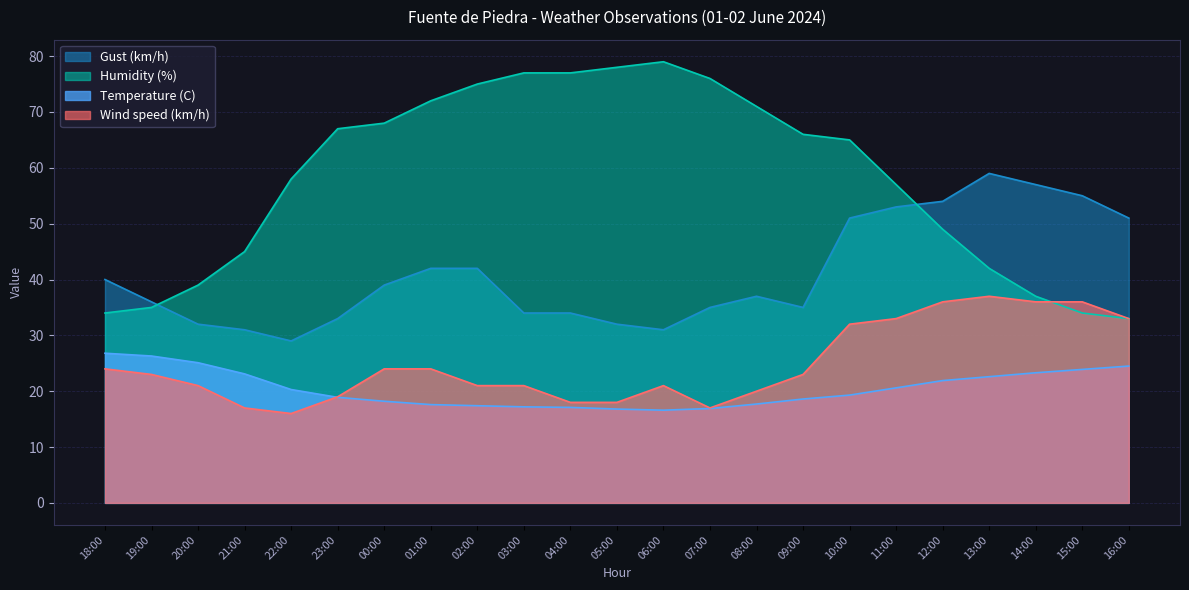

Read the Gust (km/h) value at 00:00.

39.0